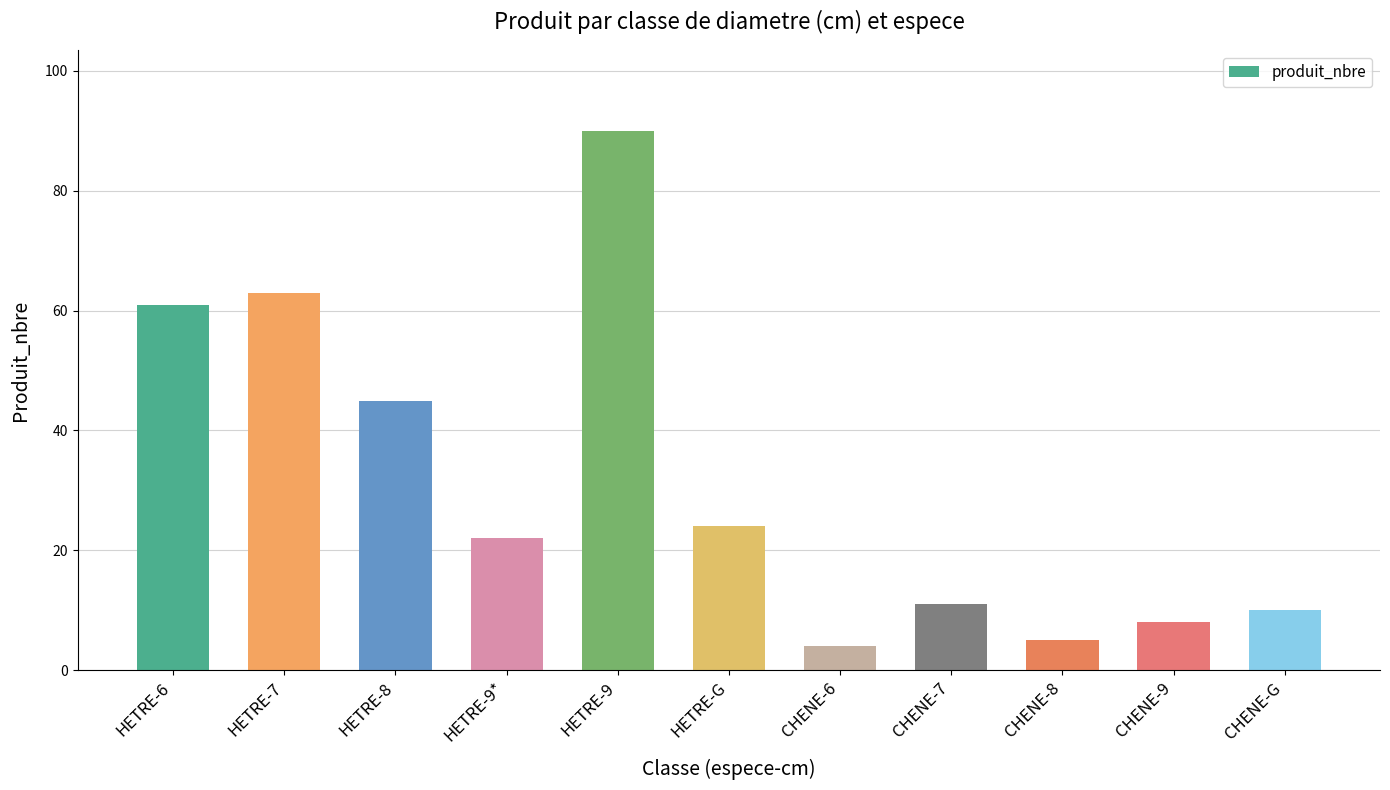

Are the bars grouped side by side (vs. stacked)?

No